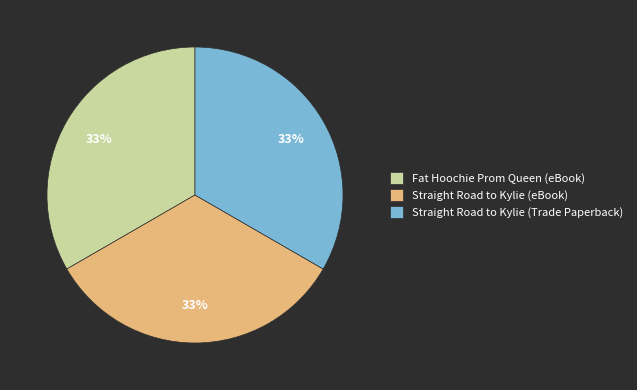

True or false: Straight Road to Kylie (eBook) accounts for 33% of the total.

True